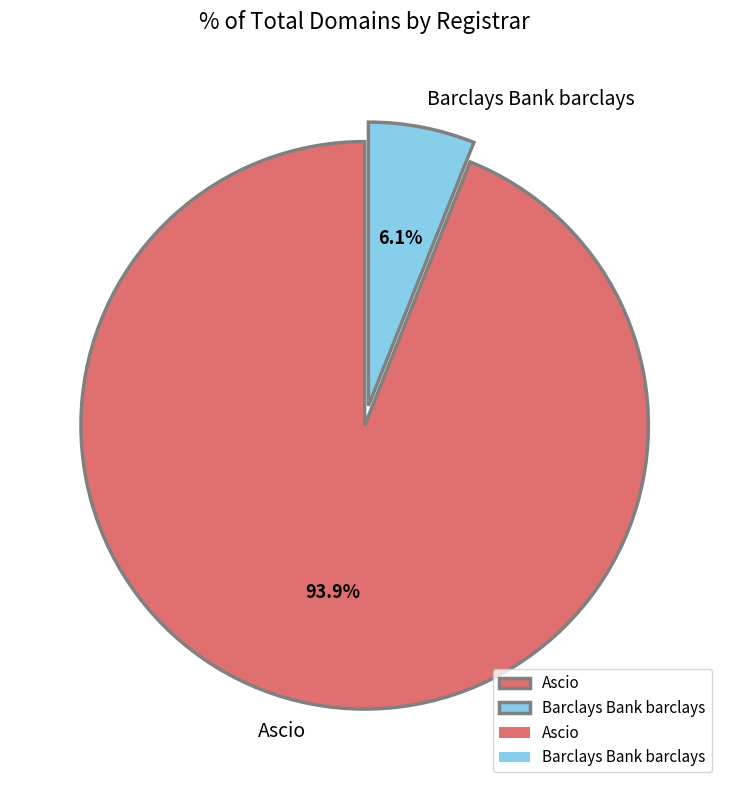

Does any single category account for the majority?

Yes